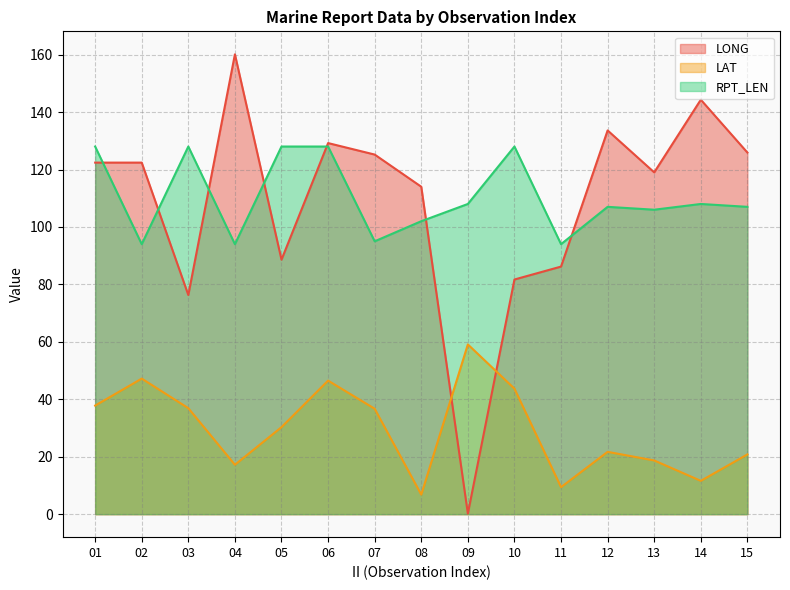

What is the difference between the second highest and minimum values in the RPT_LEN series?

34.0